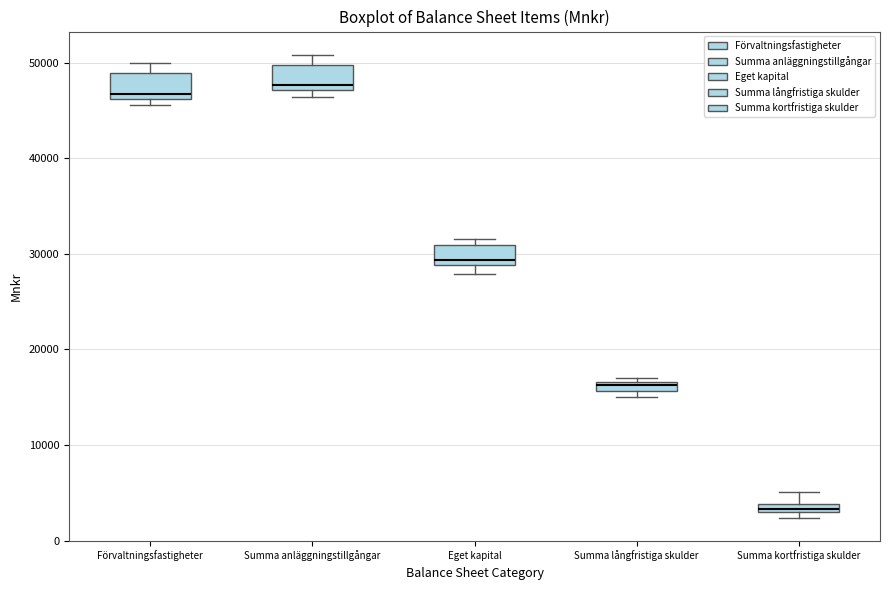

Which box has the lowest median line?

Summa kortfristiga skulder